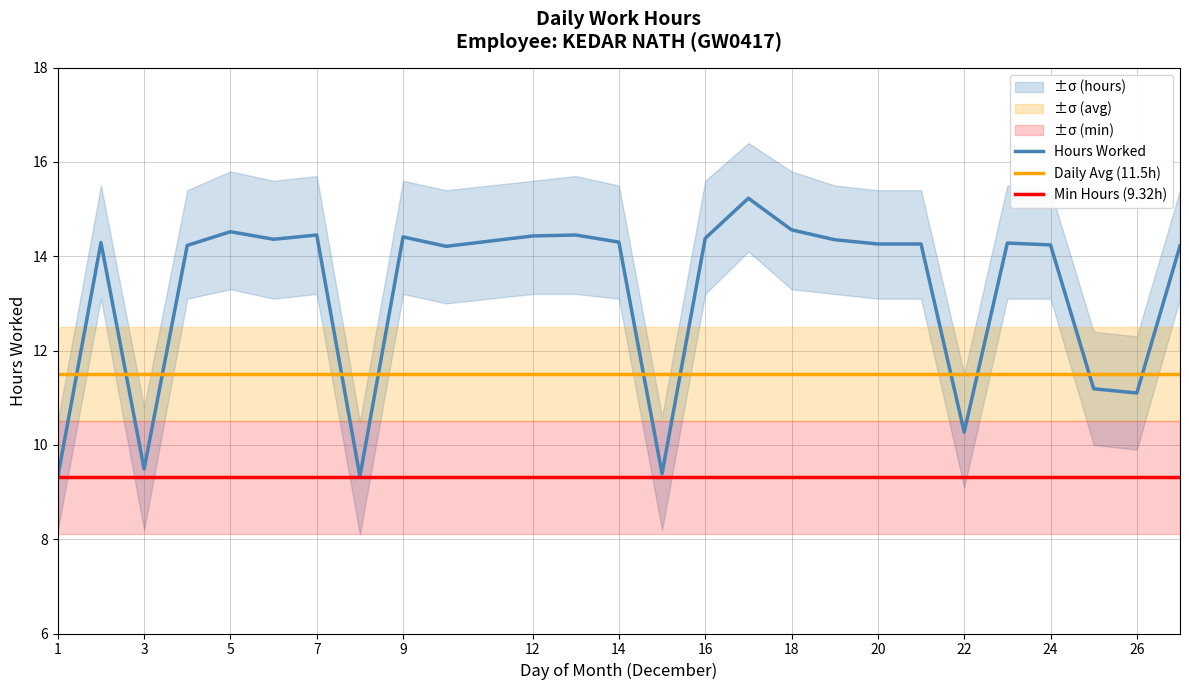

True or false: Min Hours (9.32h) and Daily Avg (11.5h) cross at least once.

False